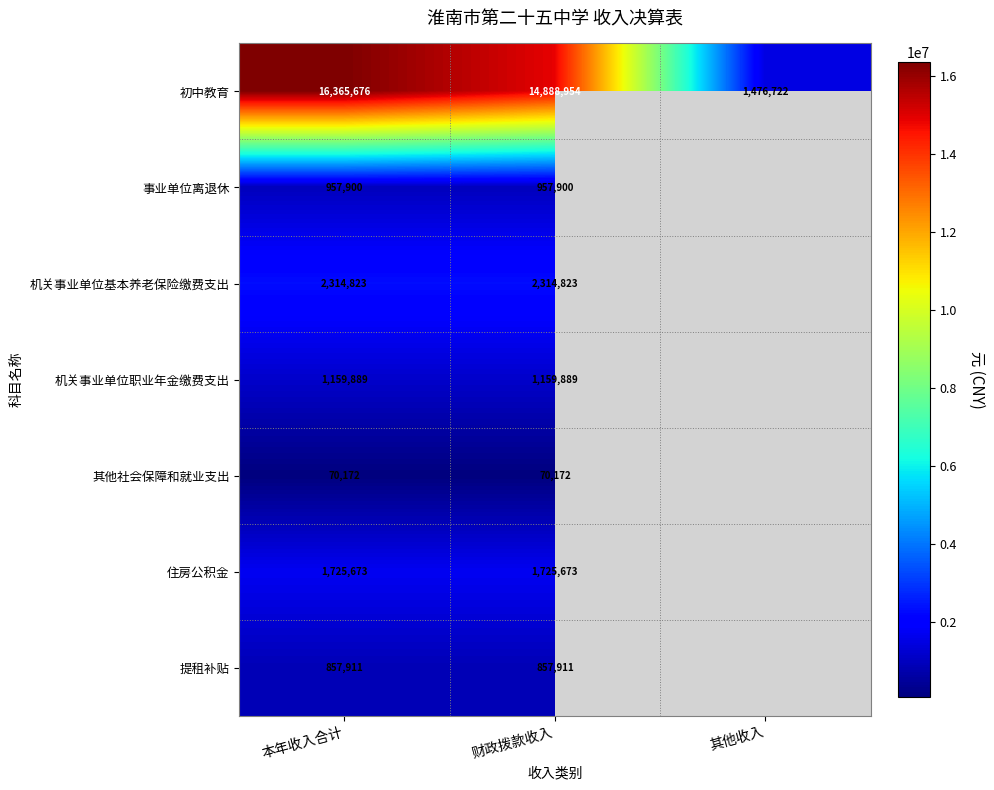

How many data points does each series have?

3